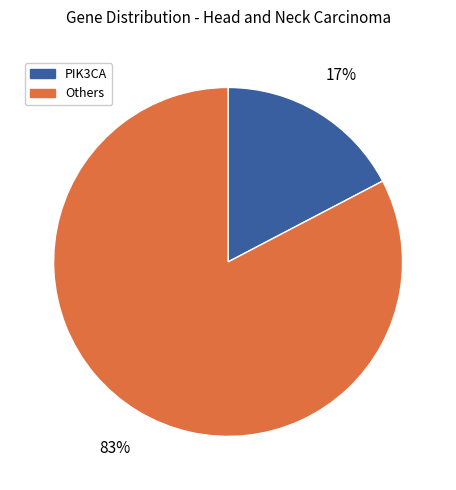

Is there a majority slice in this chart?

Yes